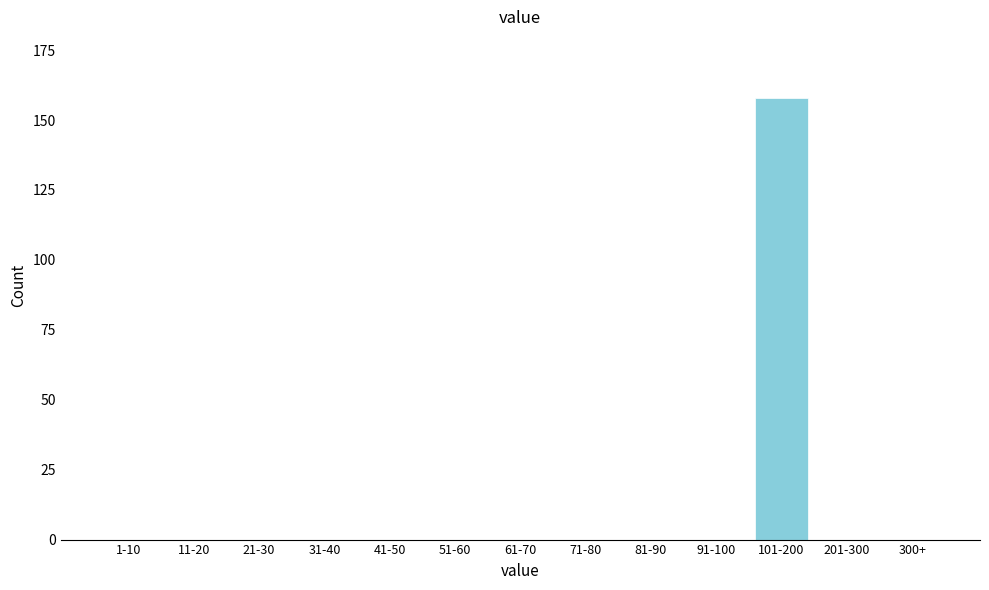

Reading left to right, list all the values displayed in this chart.

1-10=0	11-20=0	21-30=0	31-40=0	41-50=0	51-60=0	61-70=0	71-80=0	81-90=0	91-100=0	101-200=158	201-300=0	300+=0